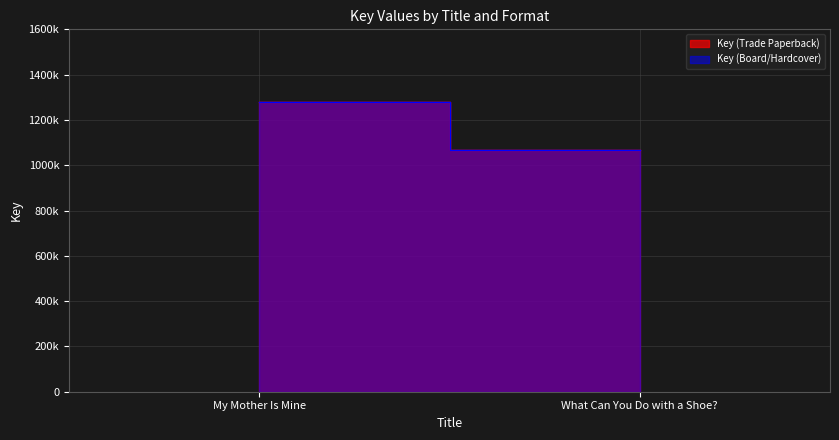

Reading left to right, transcribe all the data shown in this chart.

Key (Trade Paperback): My Mother Is Mine=1278580	What Can You Do with a Shoe?=1065176
Key (Board/Hardcover): My Mother Is Mine=1278580	What Can You Do with a Shoe?=1065176